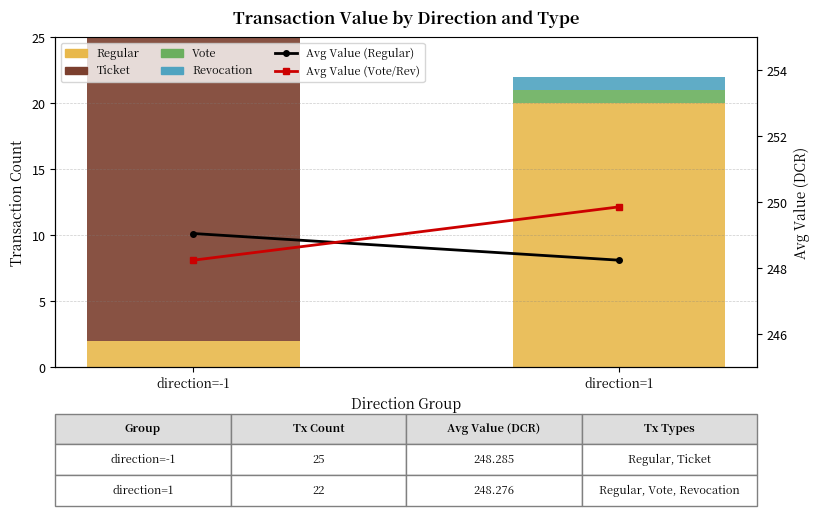

What is the average value of the Avg Value (Regular) series?

248.7